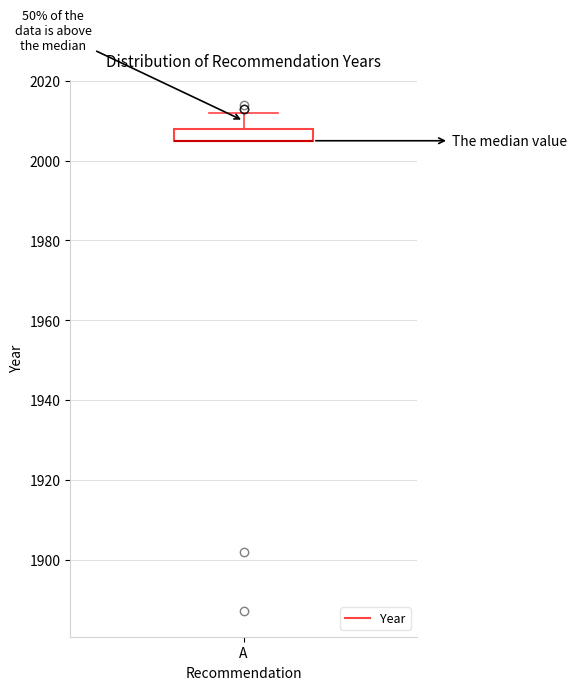

Where is the lower edge of the box for A on the y-axis? The values are not printed on the chart, so give them approximately, as read against the axis.

2006